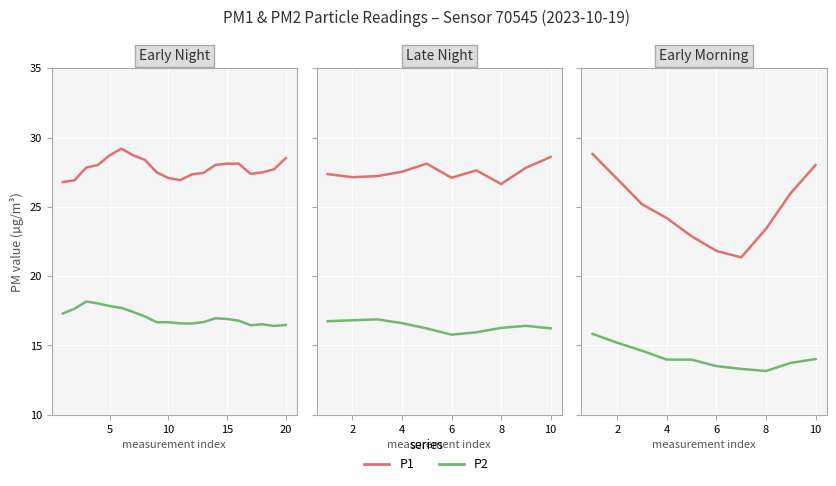

The value of P2 at 7 is 13.2. True or false?

True